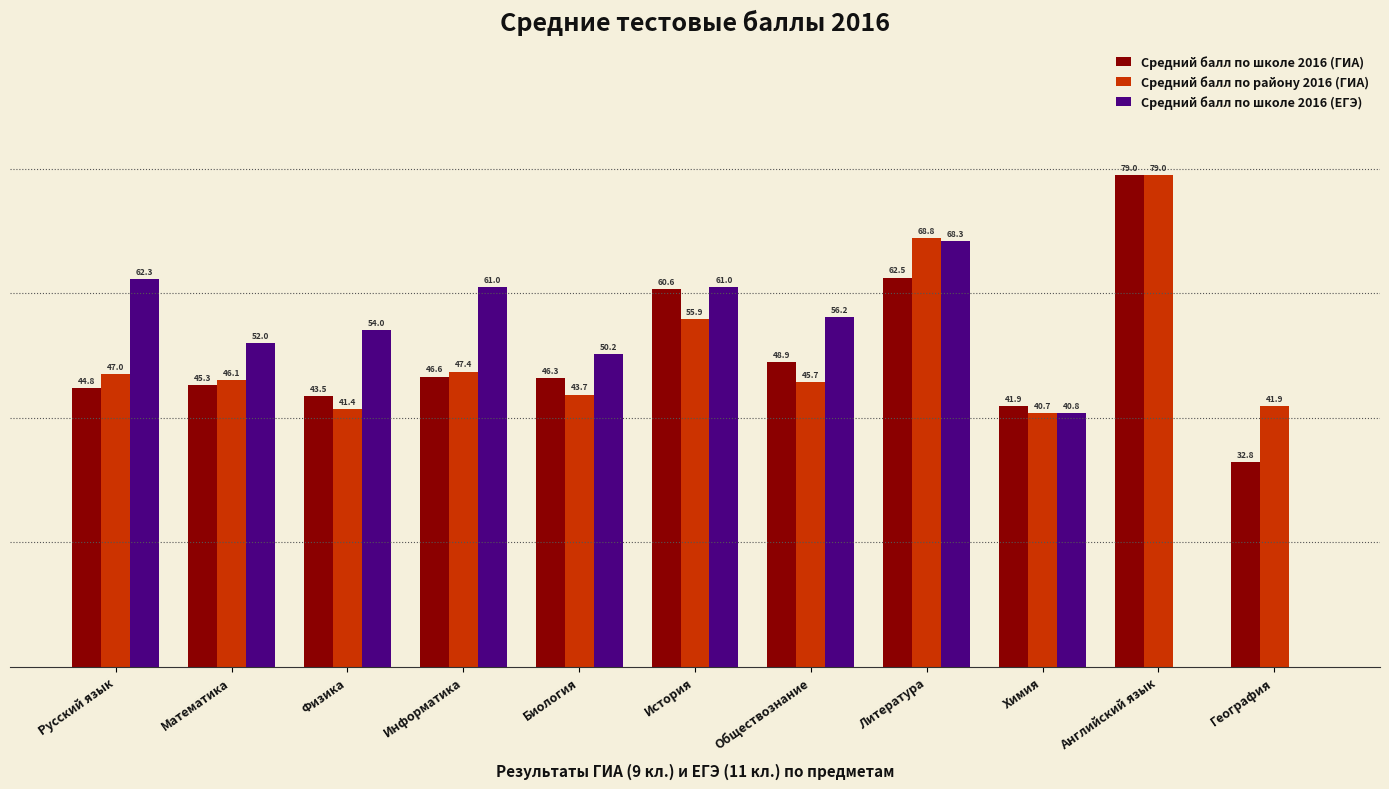

Which category has the highest value in the Средний балл по району 2016 (ГИА) series?

Английский язык